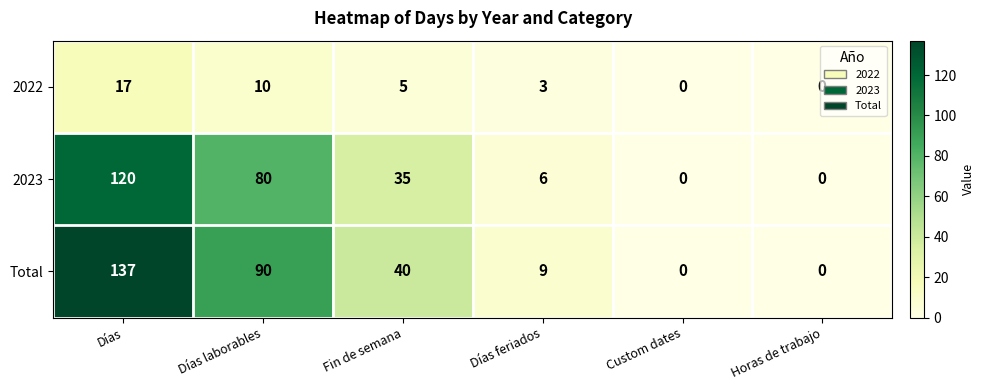

Between Días laborables and Fin de semana, which series saw the biggest shift?

Total